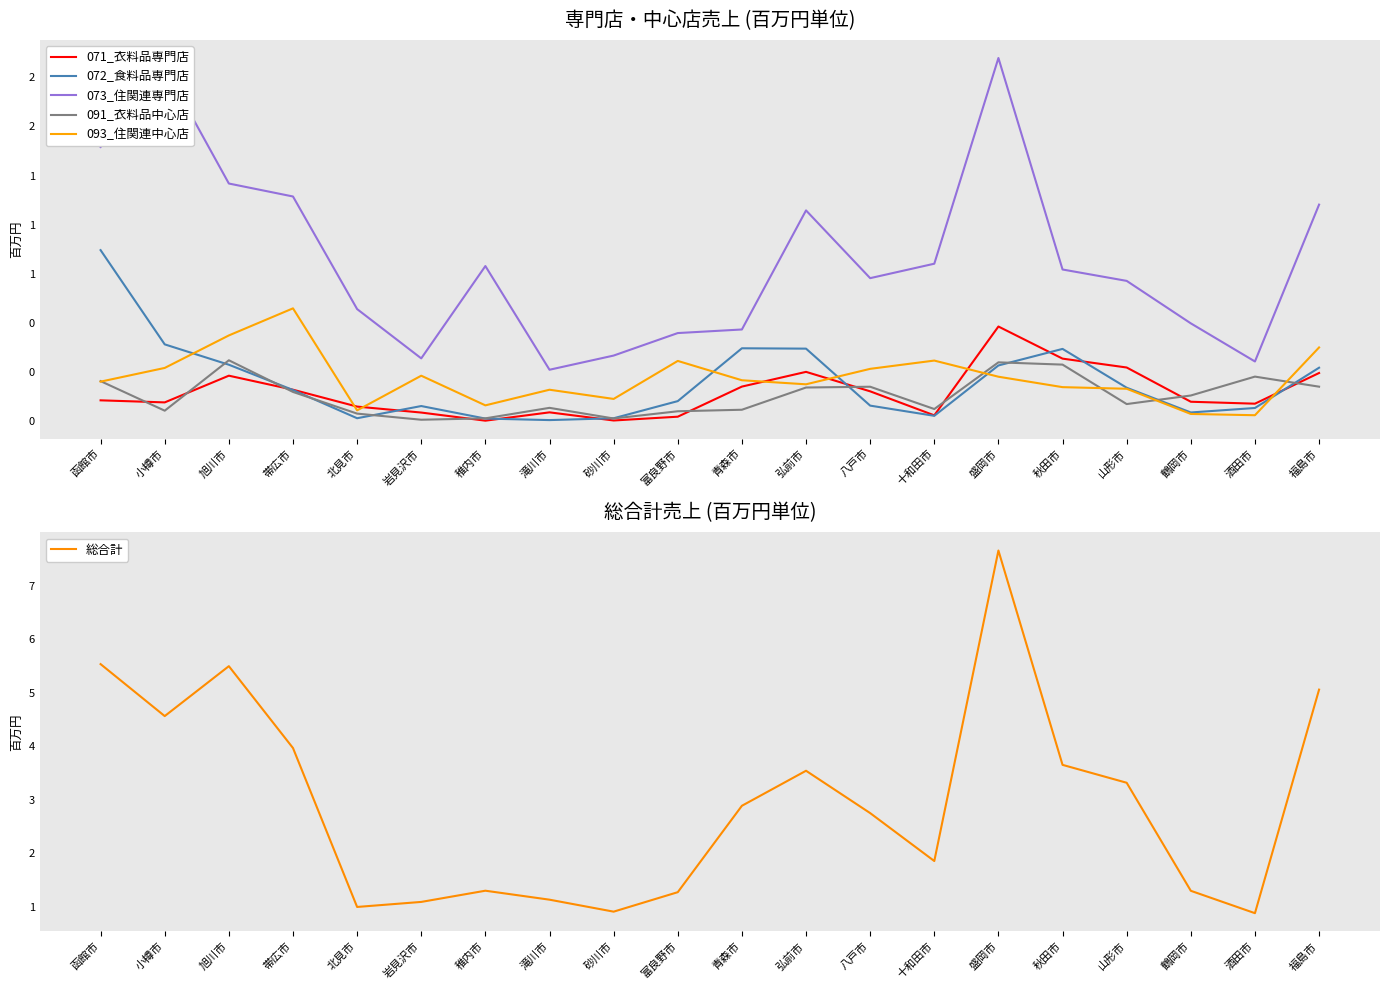

Where is the first local minimum for 091_衣料品中心店?

小樽市